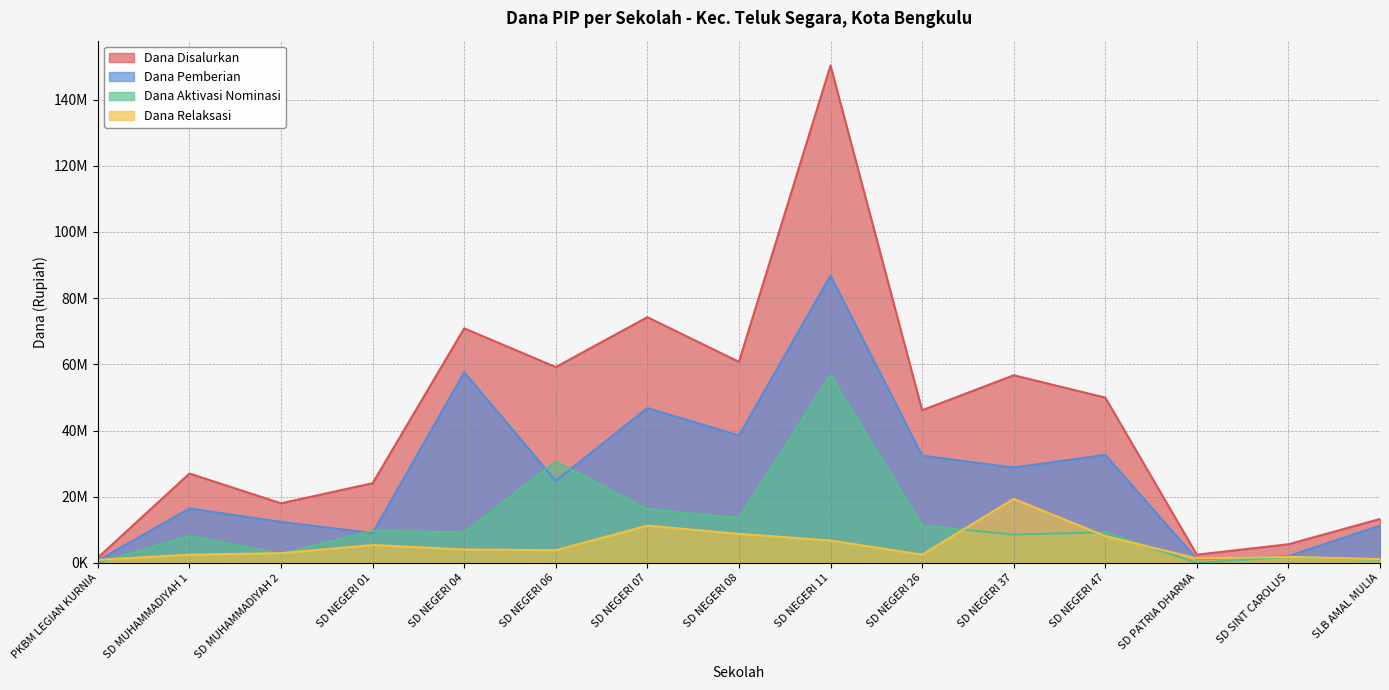

Which category has the highest value in the Dana Disalurkan series?

SD NEGERI 11